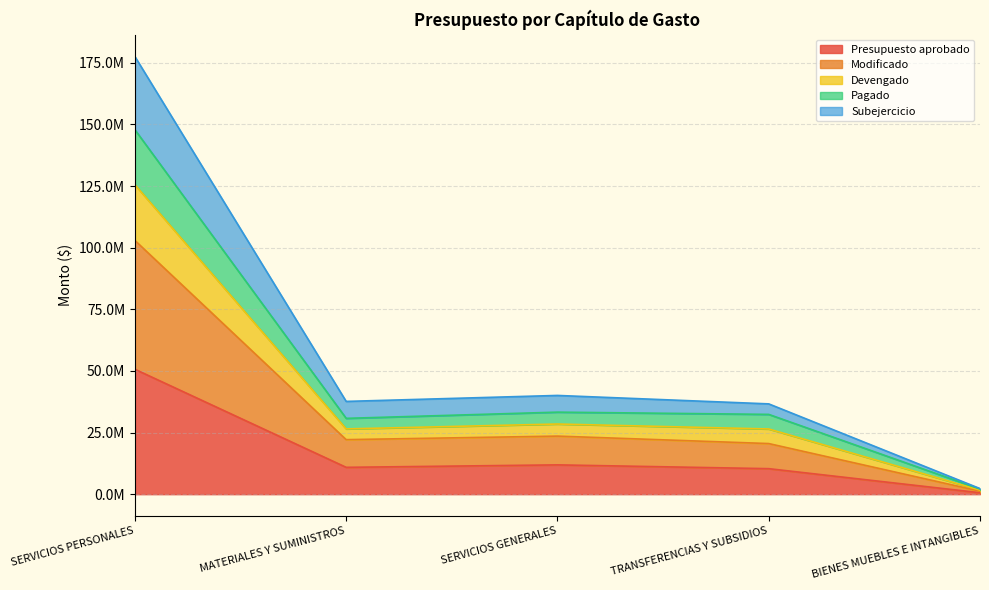

Does the chart have visible grid lines?

Yes